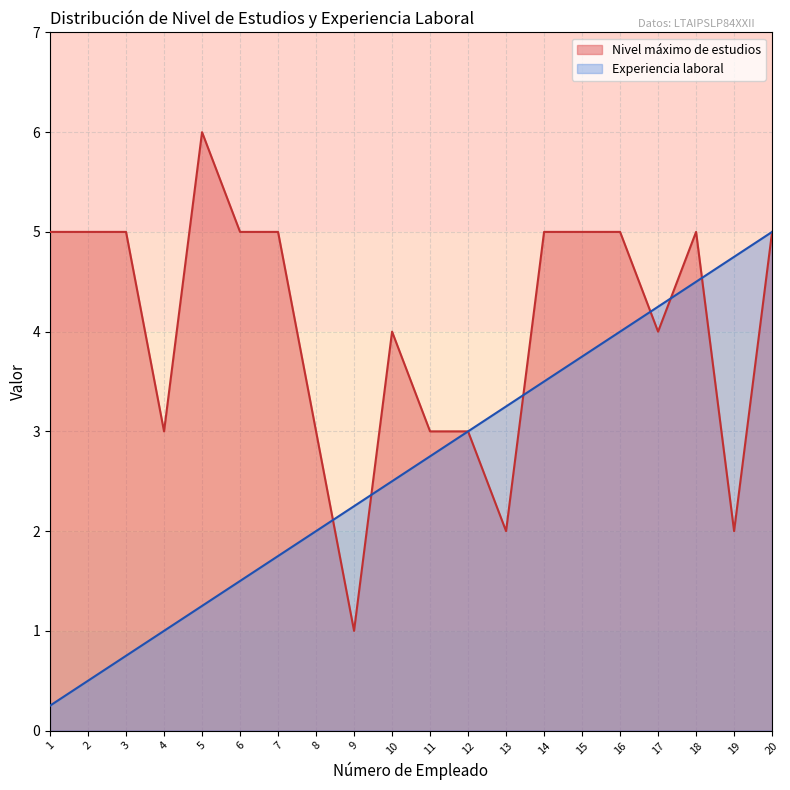

Between 18 and 9, which is larger?

18